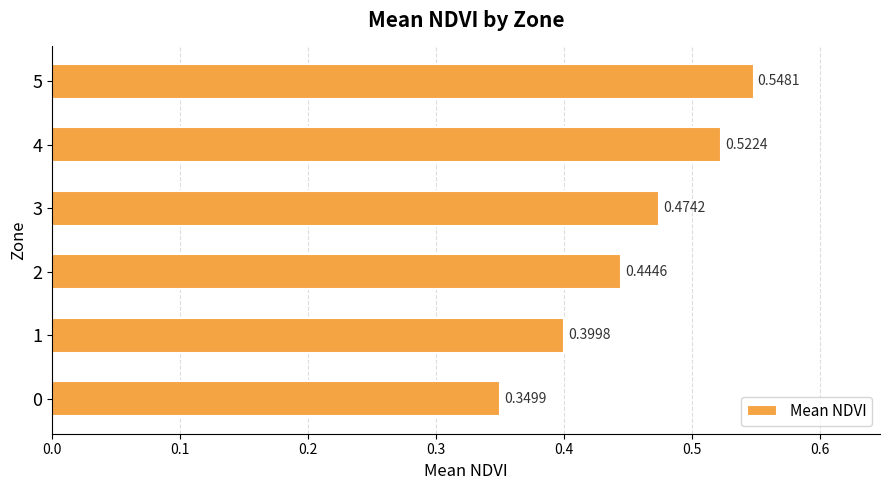

At which category does the chart reach its peak across all series?

5